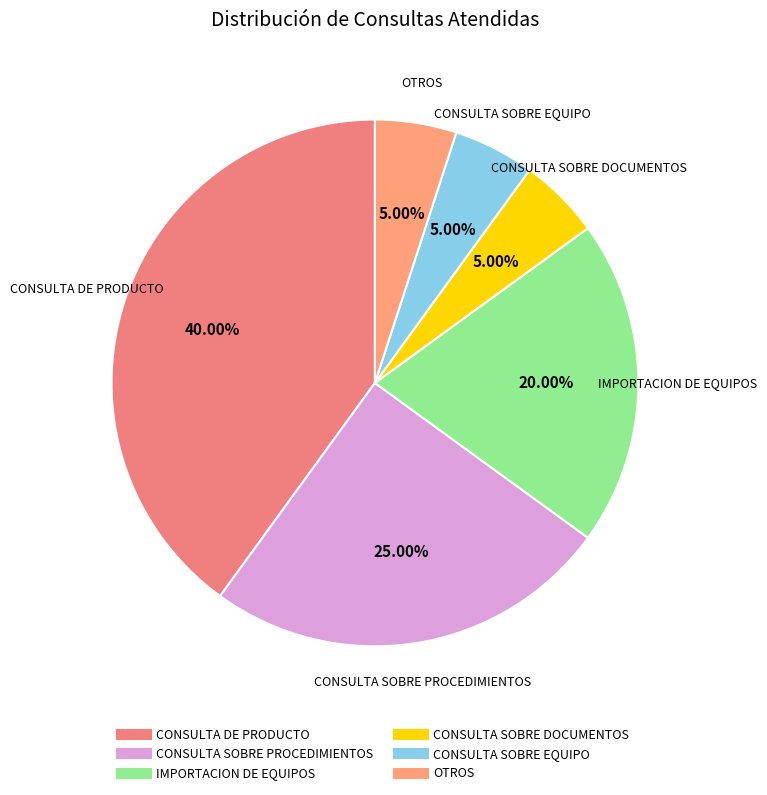

Which slice is the smallest?

CONSULTA SOBRE DOCUMENTOS